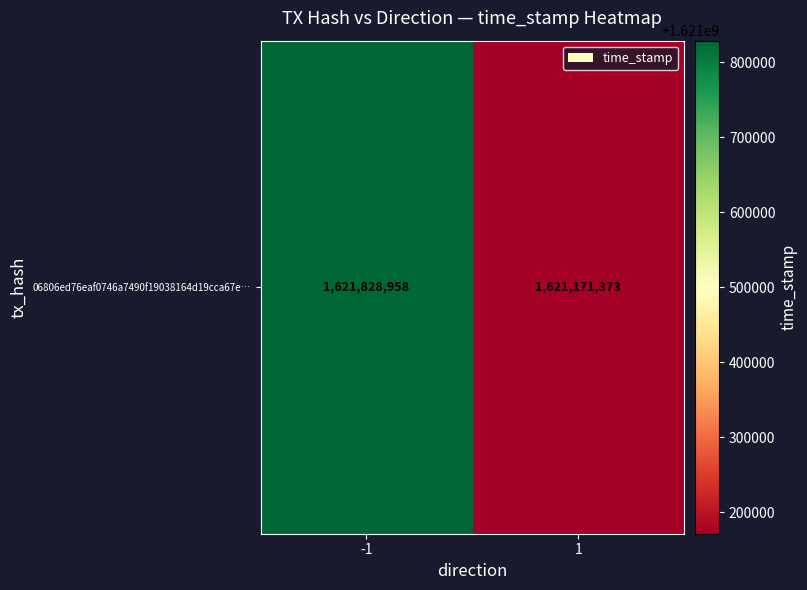

At which category does the chart reach its peak across all series?

-1